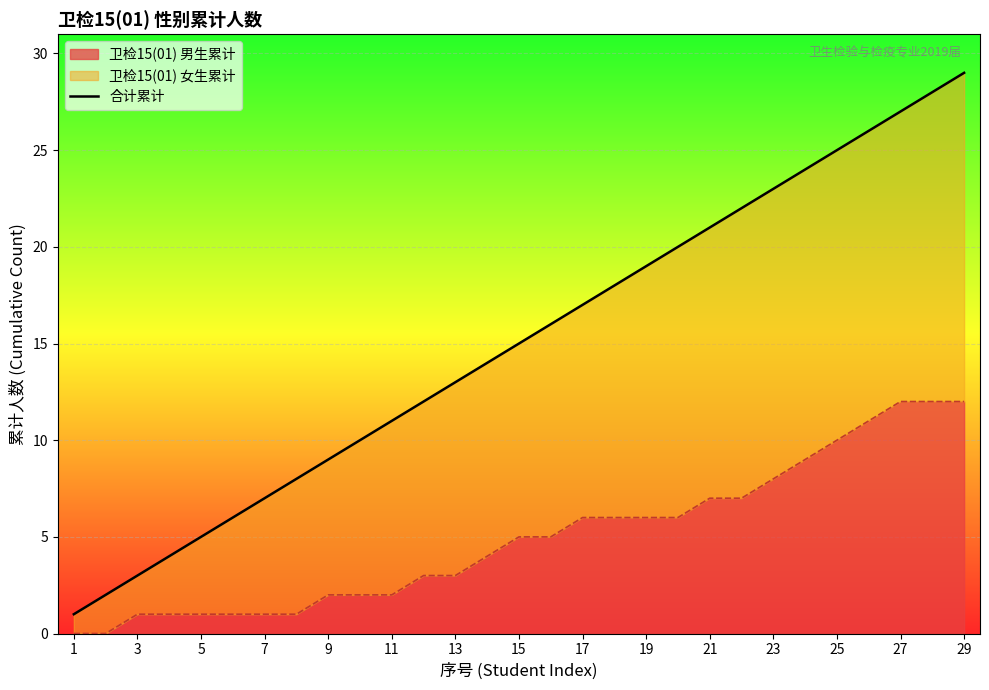

How many lines are shown in the chart?

1